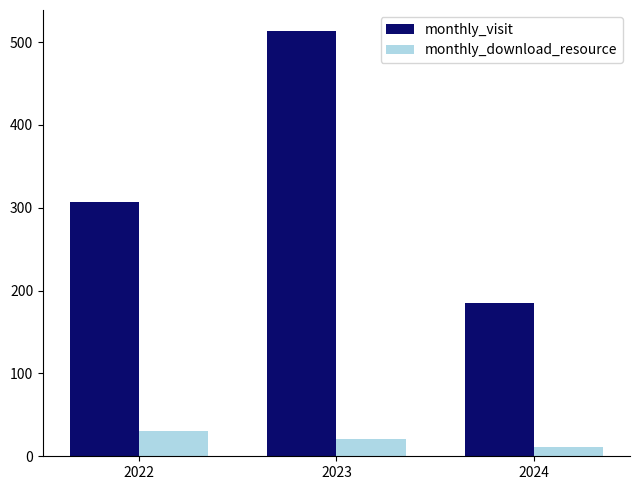

What is the average value of the monthly_visit series?

335